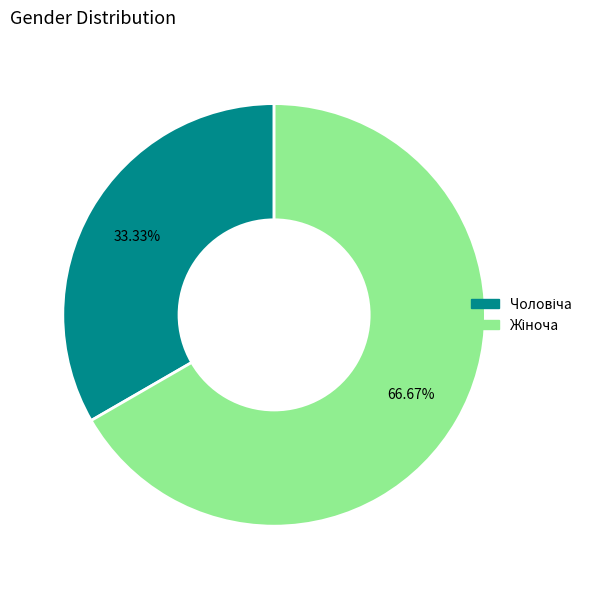

Is there any slice that represents more than half of the pie?

Yes